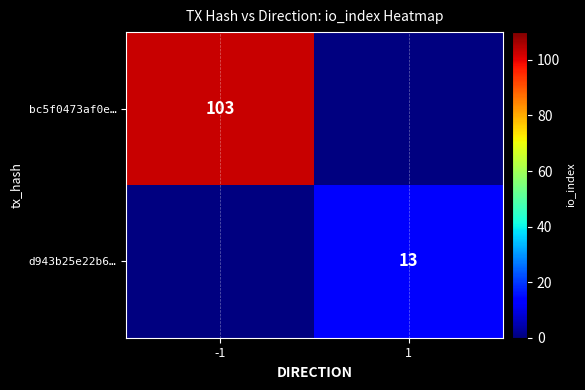

The value of bc5f0473af0e… at -1 is 42. True or false?

False